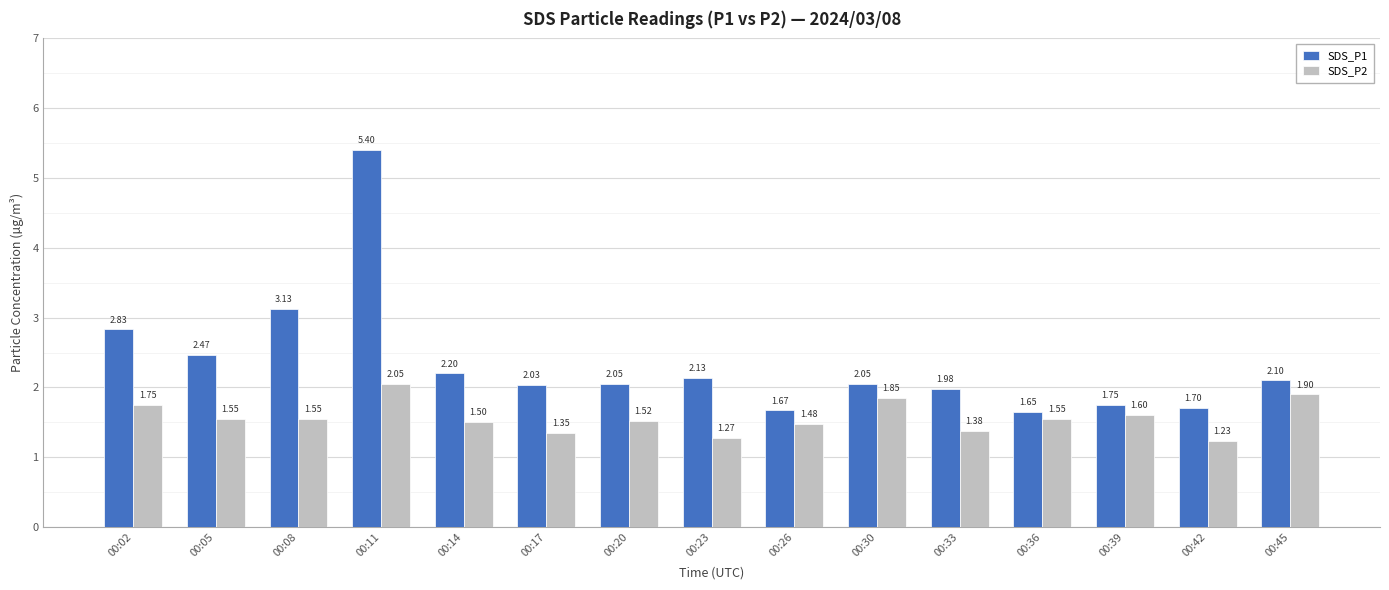

Which series has the largest range (max minus min)?

SDS_P1